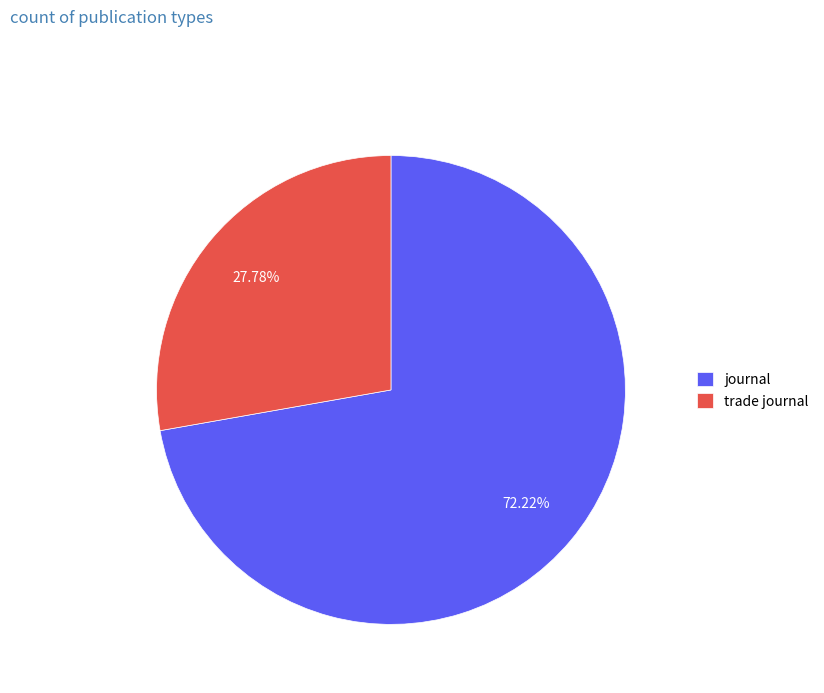

Is the sum of trade journal and journal greater than half?

Yes